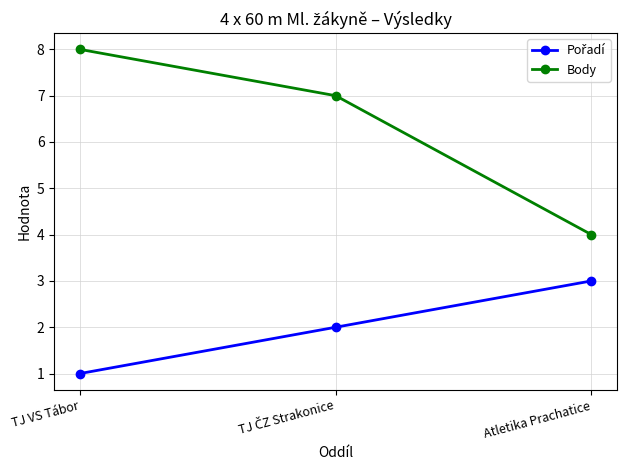

How many lines are shown in the chart?

2